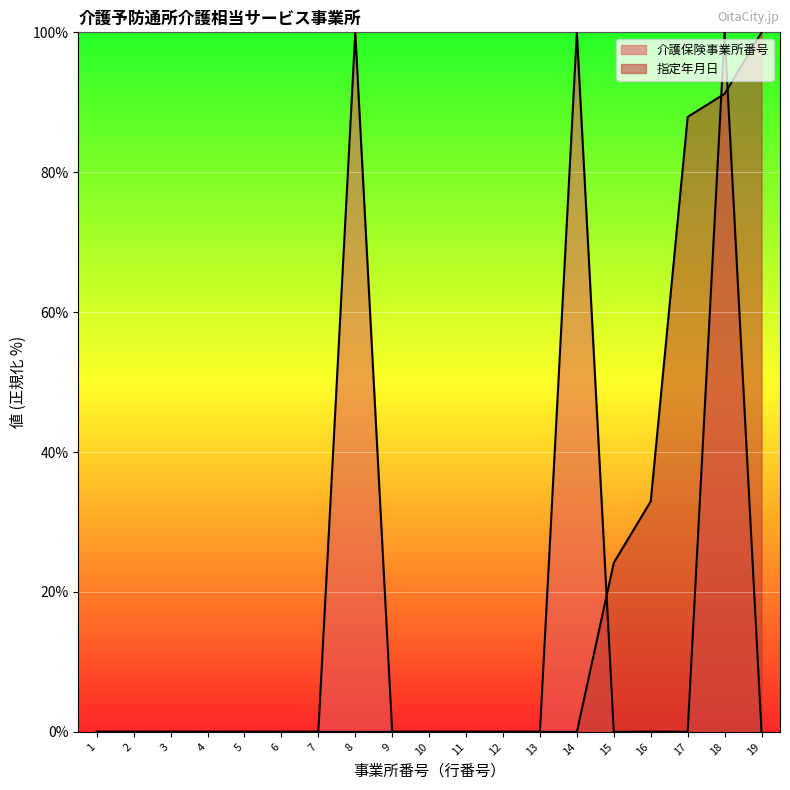

Is the value of 介護保険事業所番号 at 9 greater than the value of 指定年月日 at 5?

Yes